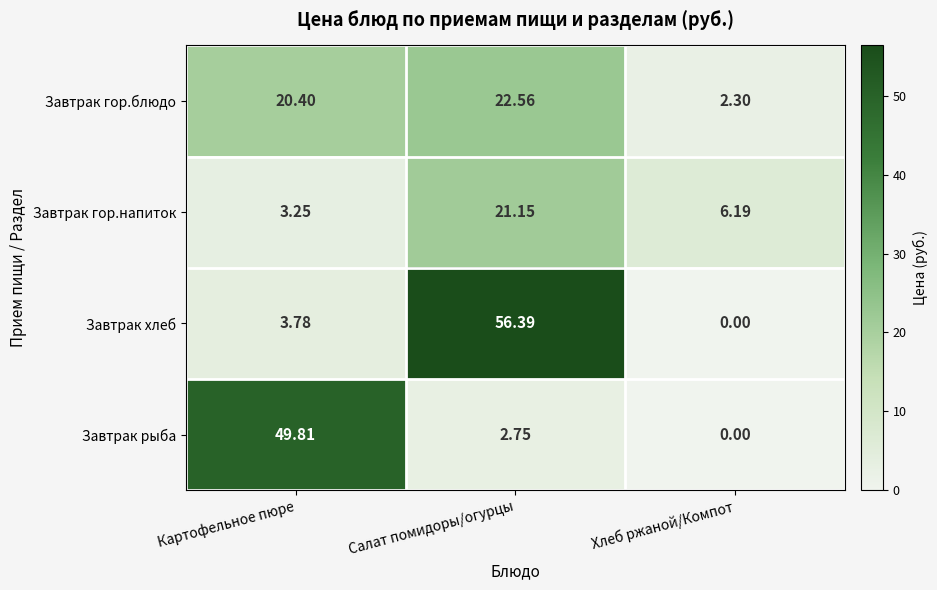

What is the spread (max minus min) of values at Салат помидоры/огурцы?

53.6